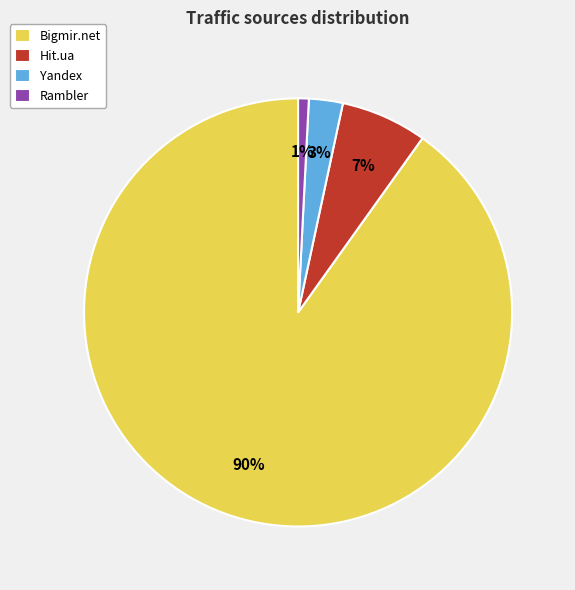

Combined, do Yandex and Bigmir.net account for over 50%?

Yes